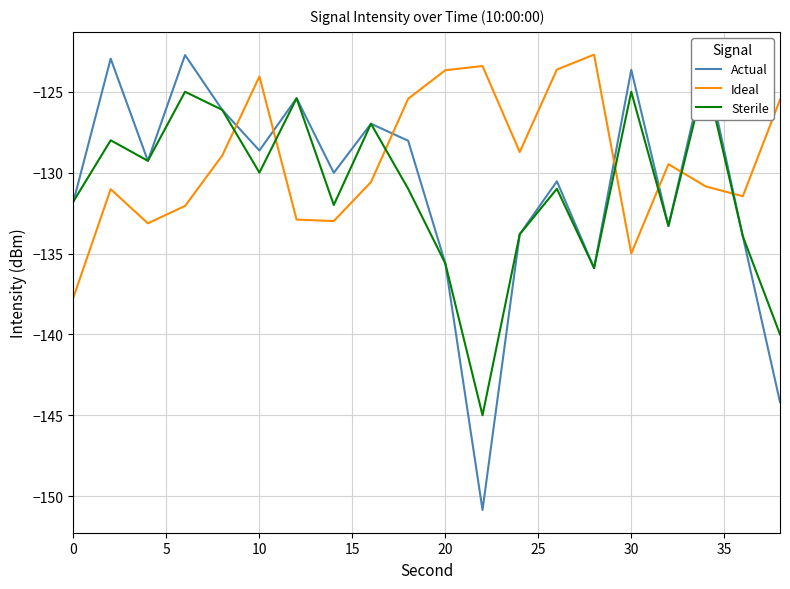

How many times do Ideal and Sterile cross each other?

7